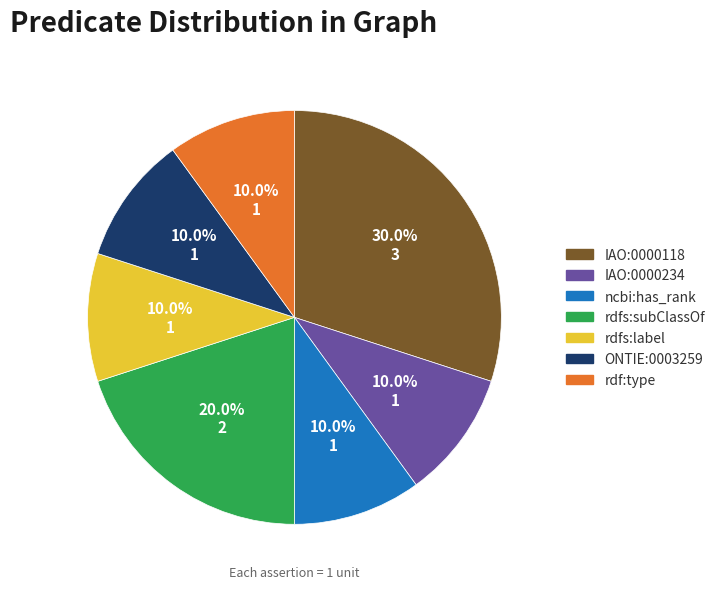

How many slices are in this pie chart?

7